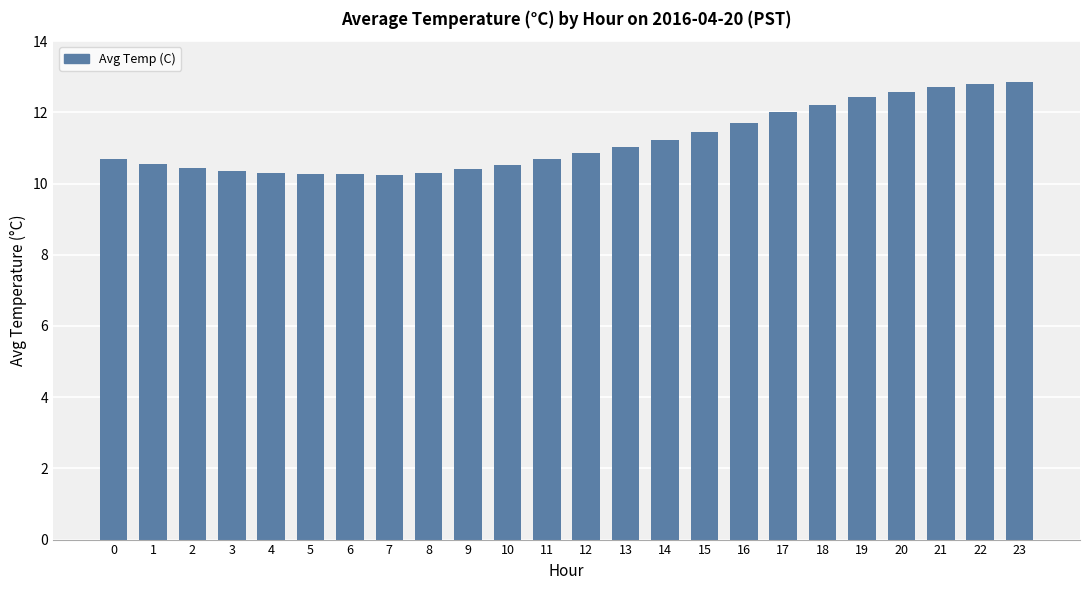

The chart shows a value of 2.1 at 6. True or false?

False